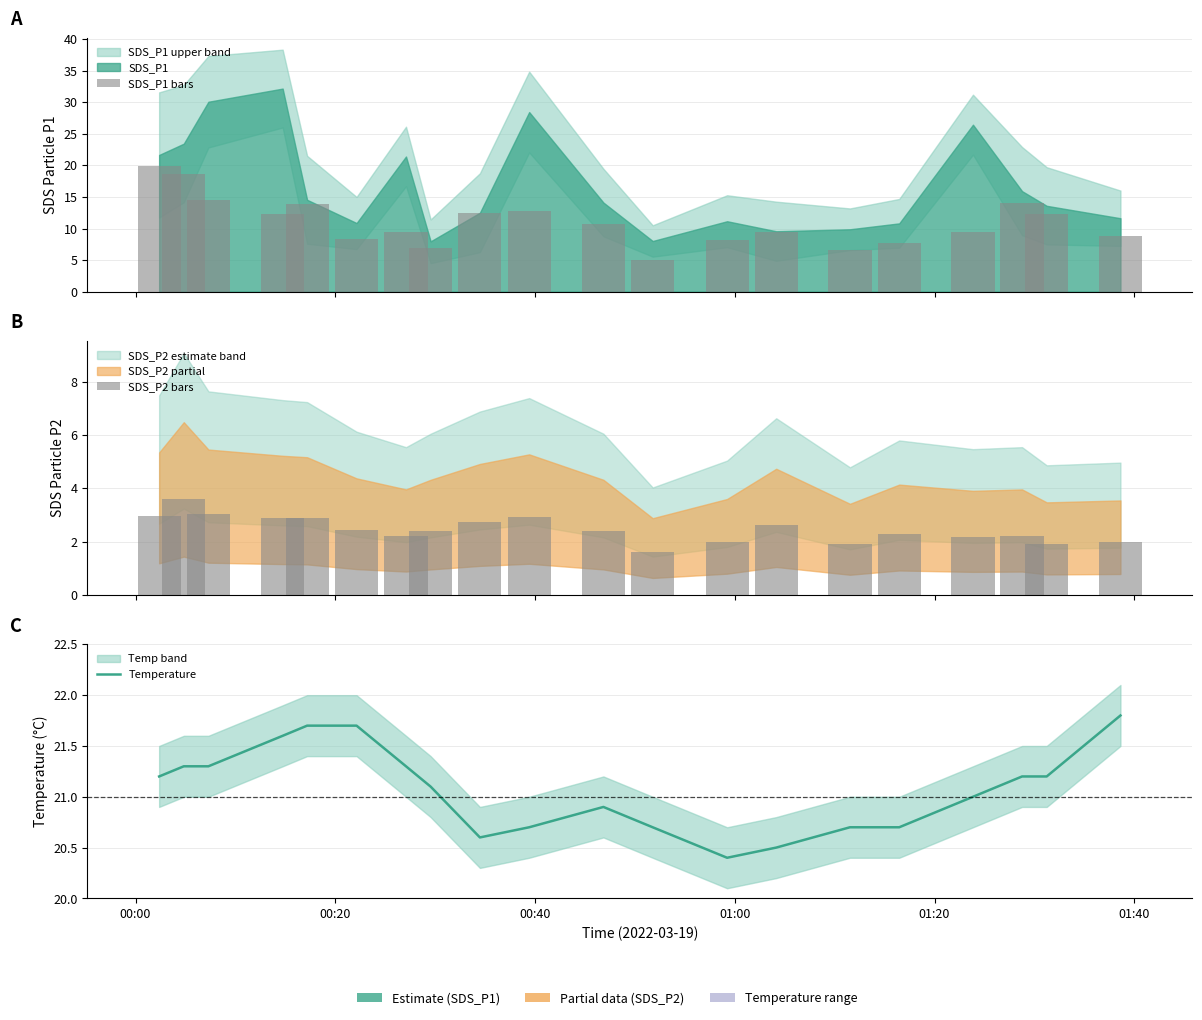

Count the number of categories in the chart.

20